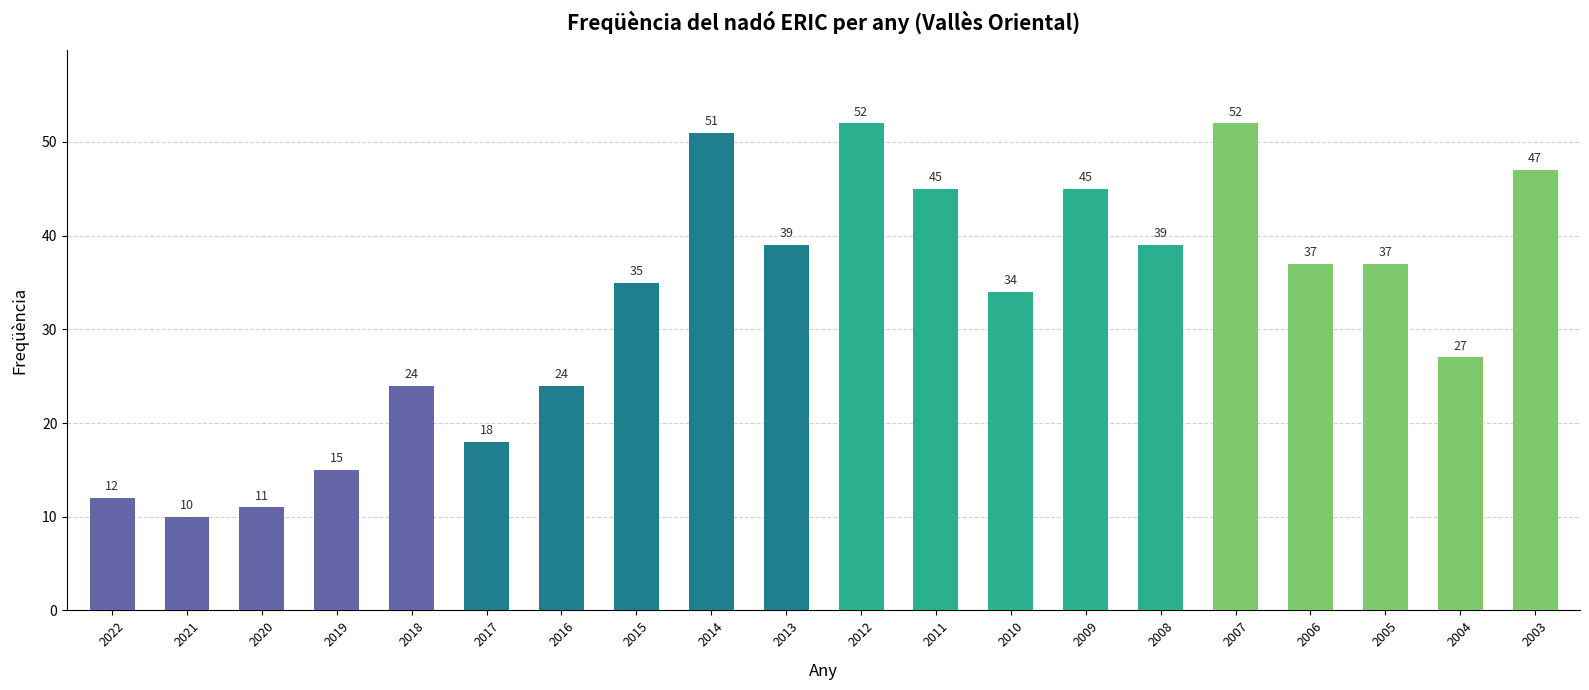

What is the value of the 19th bar from the left?

27